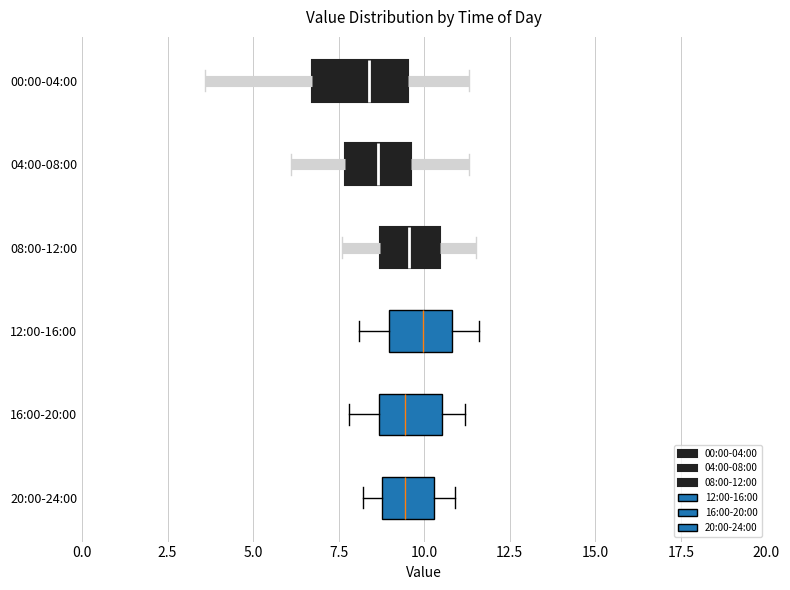

Reading bottom to top, transcribe this box plot: for each box, give where its median line is, the range the box spans, and where its two whiskers end, as read against the x-axis. The values are not printed on the chart, so give them approximately, as read against the axis.

20:00-24:00: median 9.5, box 9.0 to 10.5, whiskers 8.0 to 11.0
16:00-20:00: median 9.5, box 8.5 to 10.5, whiskers 8.0 to 11.0
12:00-16:00: median 10.0, box 9.0 to 11.0, whiskers 8.0 to 11.5
08:00-12:00: median 9.5, box 8.5 to 10.5, whiskers 7.5 to 11.5
04:00-08:00: median 8.5, box 7.5 to 9.5, whiskers 6.0 to 11.5
00:00-04:00: median 8.5, box 6.5 to 9.5, whiskers 3.5 to 11.5